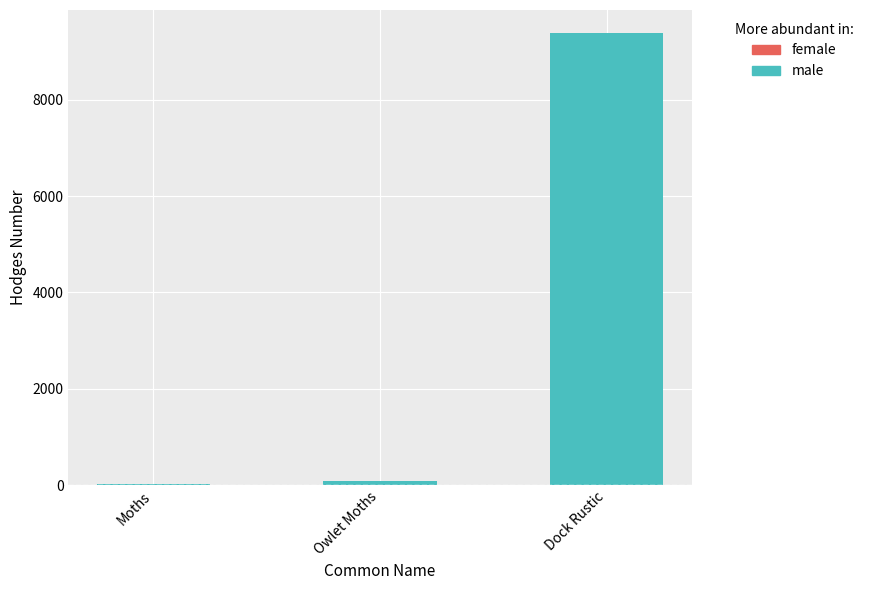

The chart shows a value of 4858.1 at Dock Rustic. True or false?

False